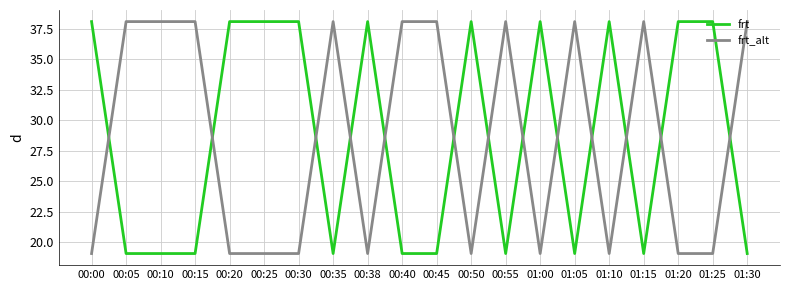

Between which two adjacent categories do frt_alt and frt first intersect?

00:00 and 00:05